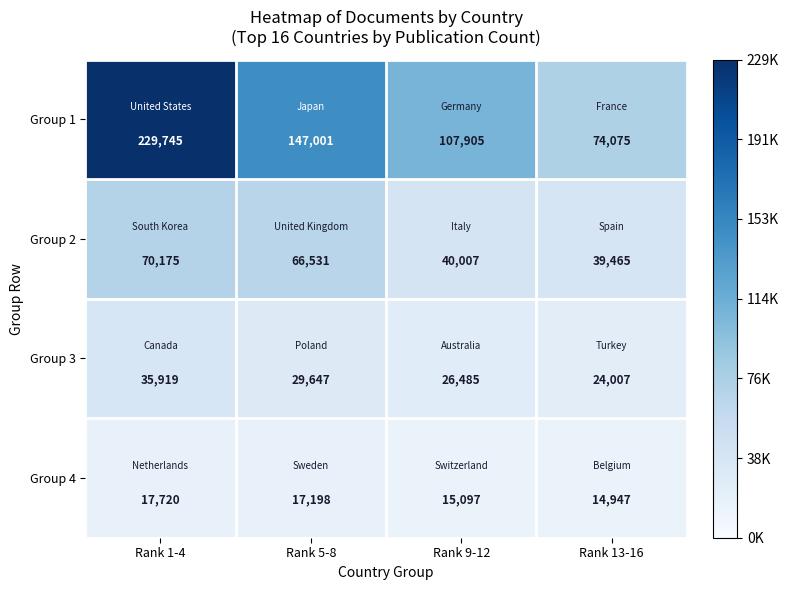

Rank the series at Rank 13-16 from highest to lowest value.

Group 1, Group 2, Group 3, Group 4